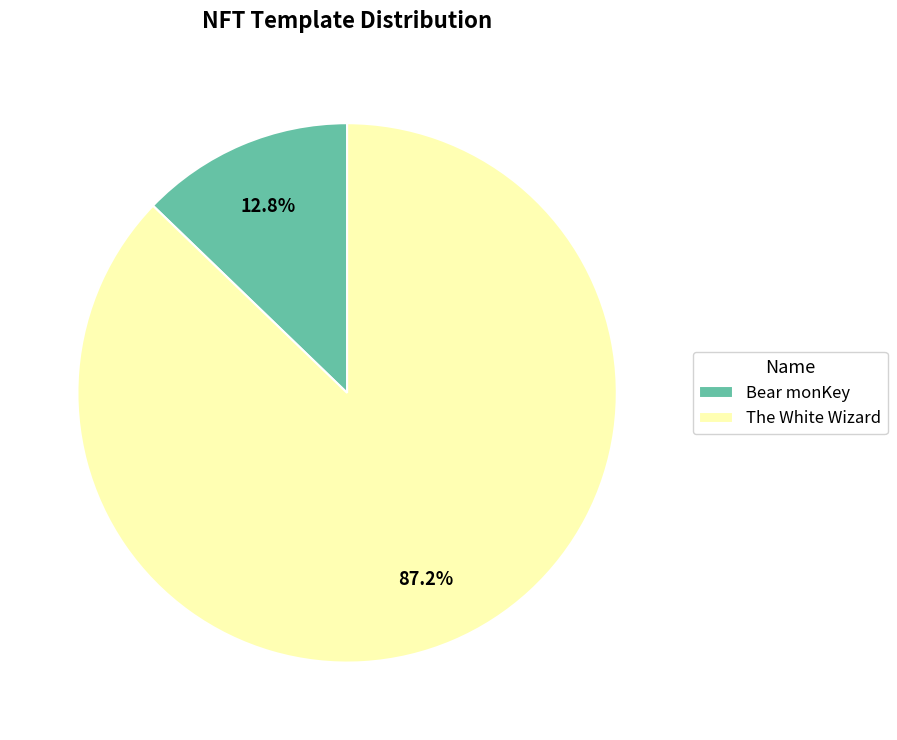

Between The White Wizard and Bear monKey, which is larger?

The White Wizard